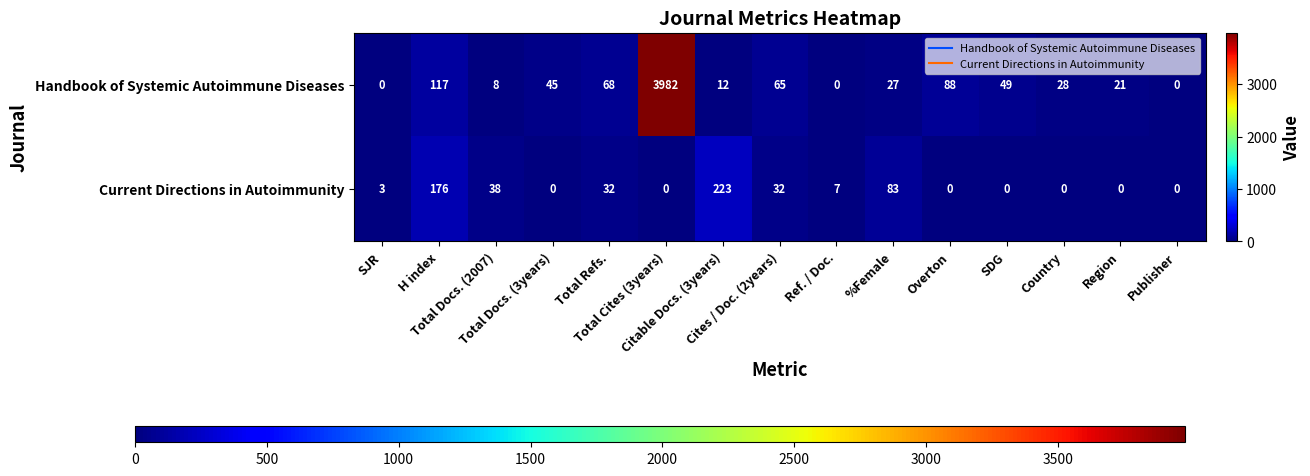

What is the greatest value displayed?

3982